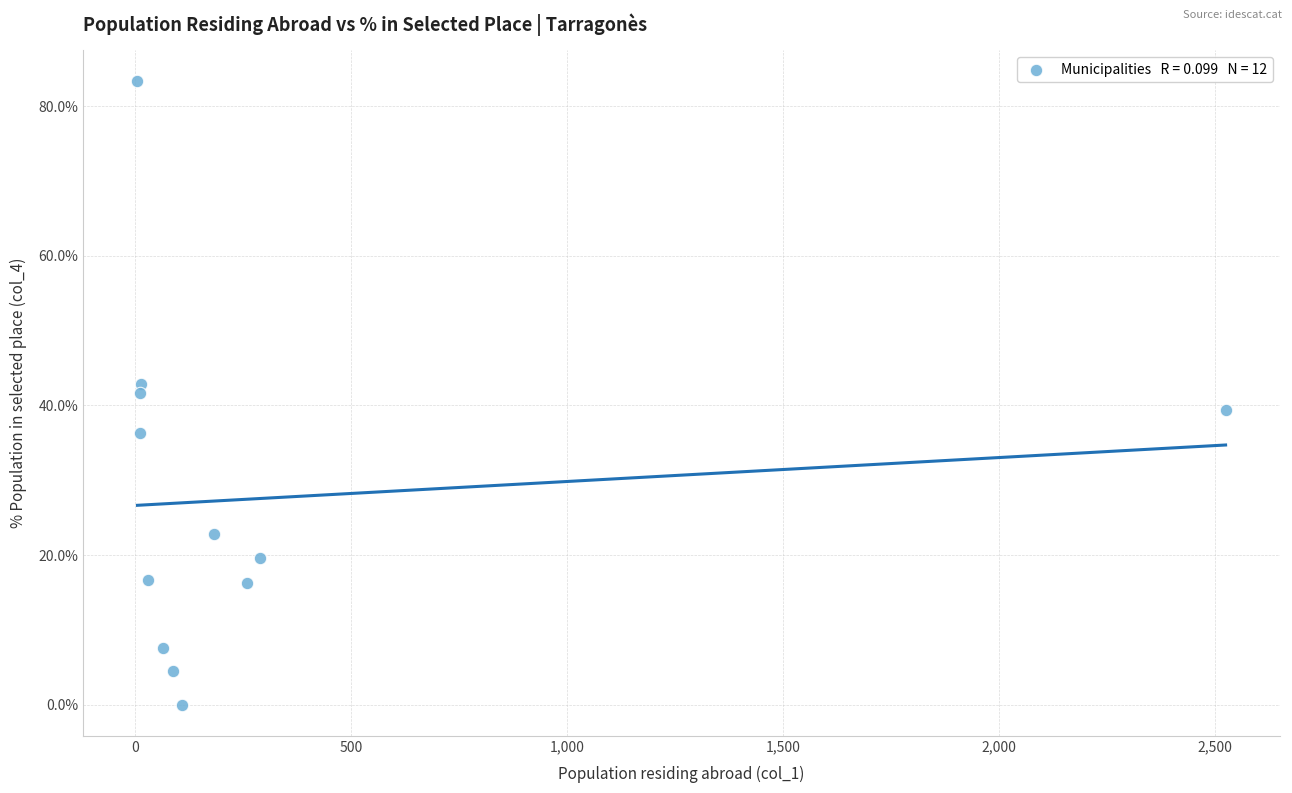

What is the range of X values (max minus min)?

2519.0